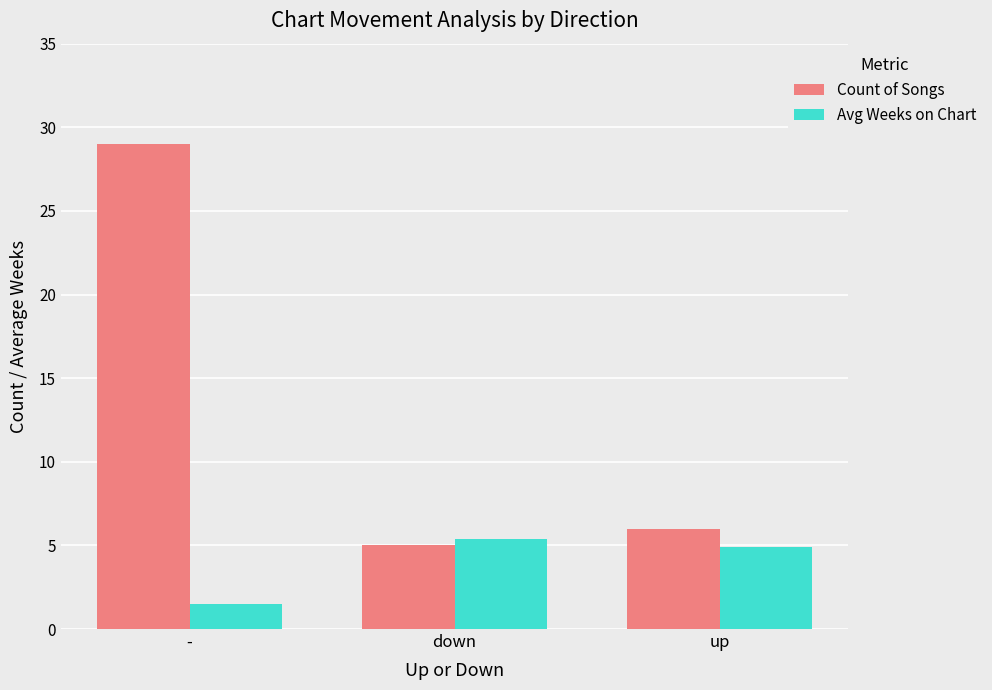

What is the difference between the Count of Songs values at - and up?

23.0